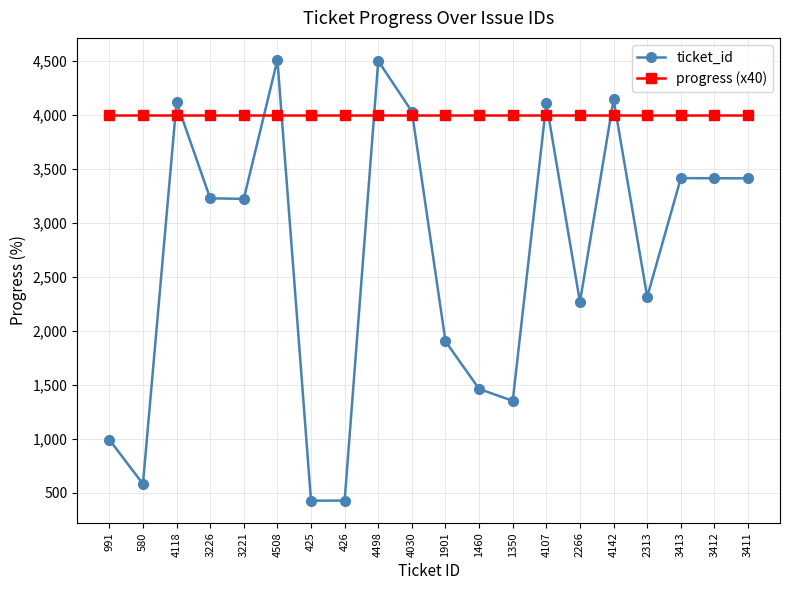

What is the maximum value for progress (x40)?

4000